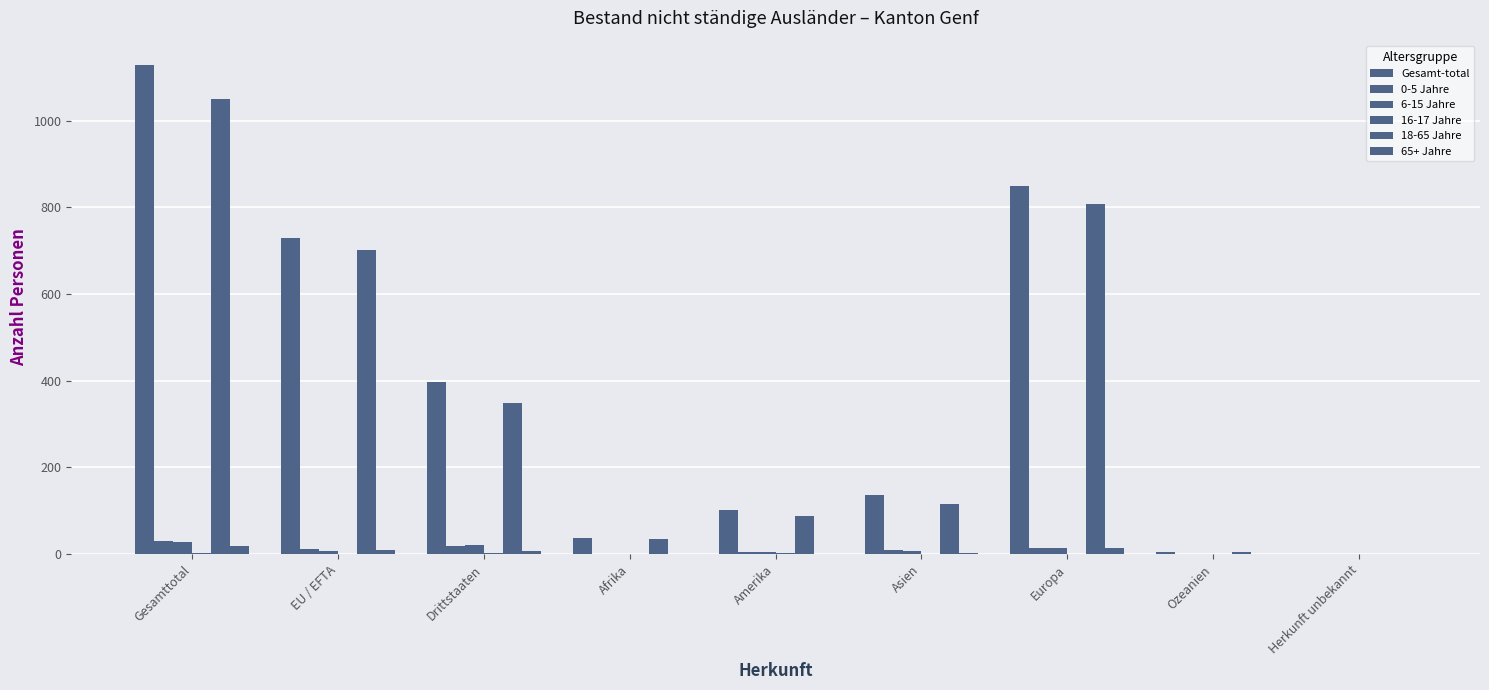

How many categories are shown in the chart?

9